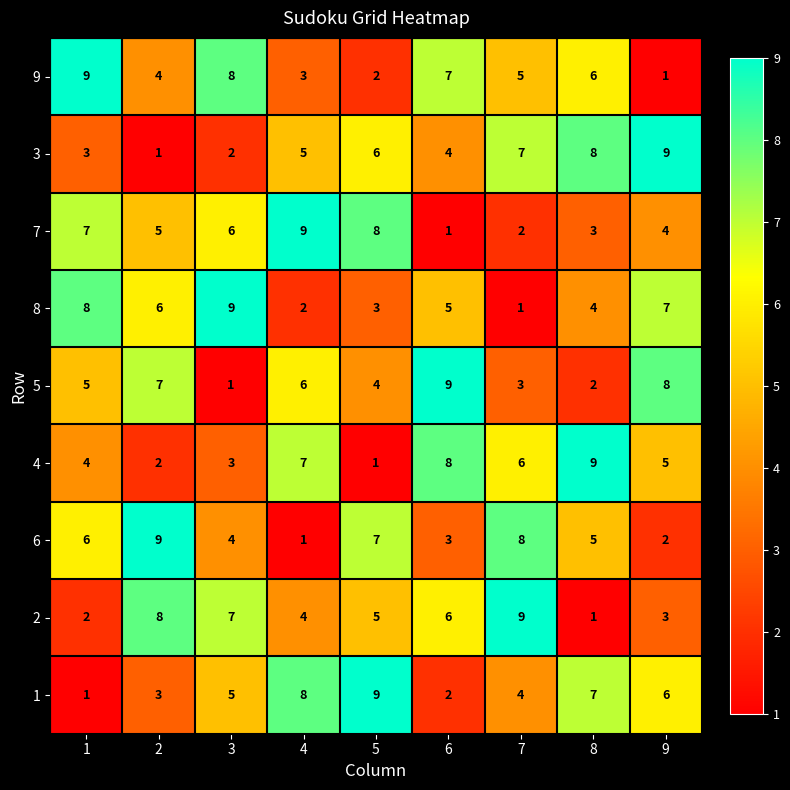

What is the approximate value of 9 at 7?

5